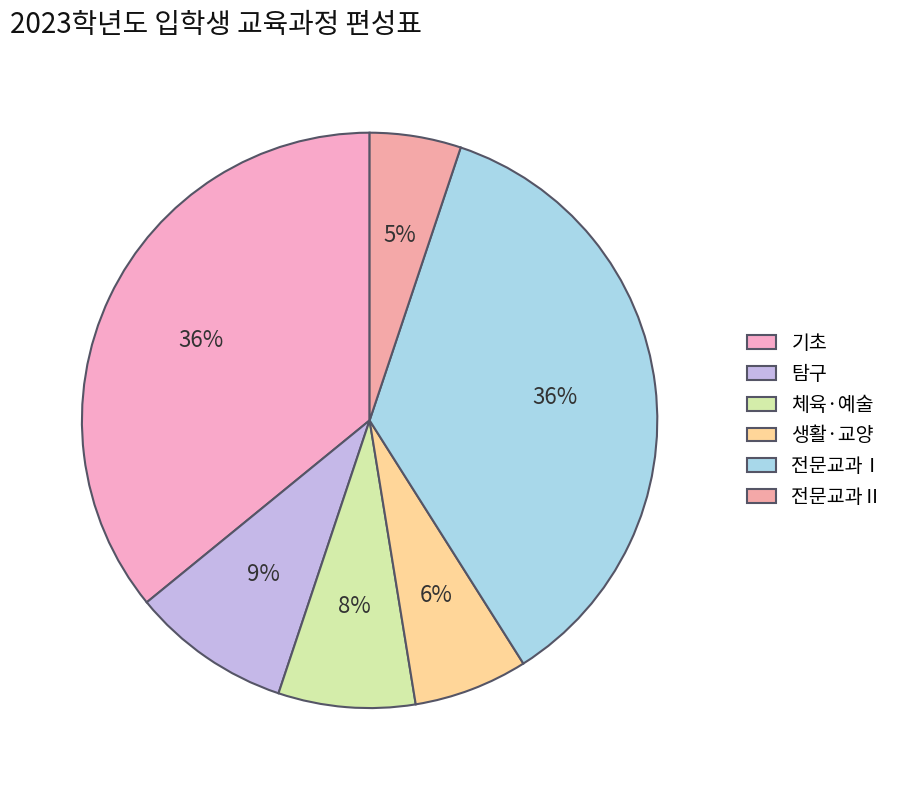

Is there a majority slice in this chart?

No